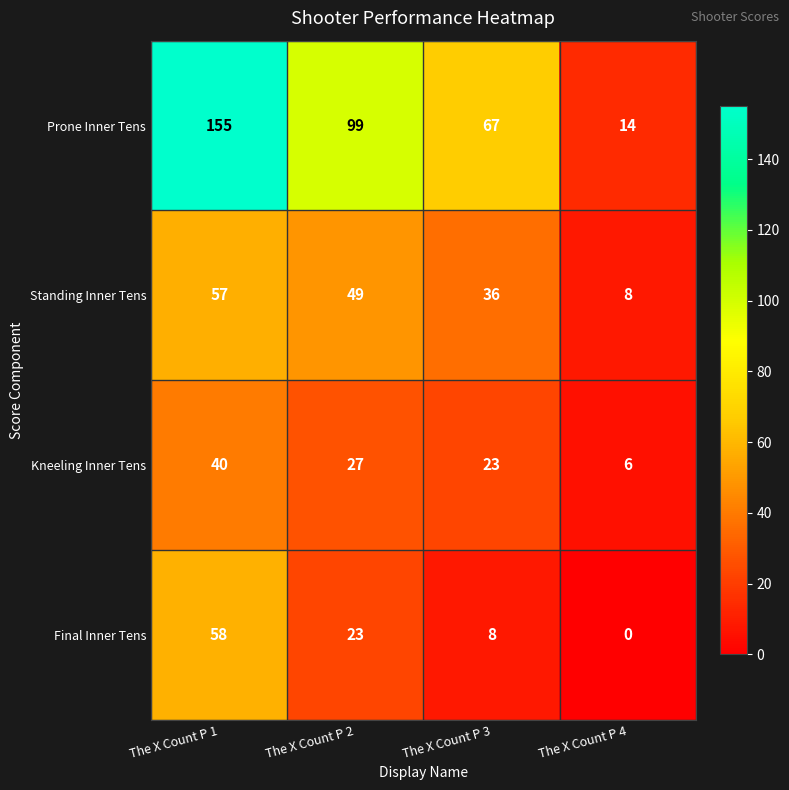

Reading left to right, extract all data points from this chart.

Prone Inner Tens: 155	99	67	14
Standing Inner Tens: 57	49	36	8
Kneeling Inner Tens: 40	27	23	6
Final Inner Tens: 58	23	8	0